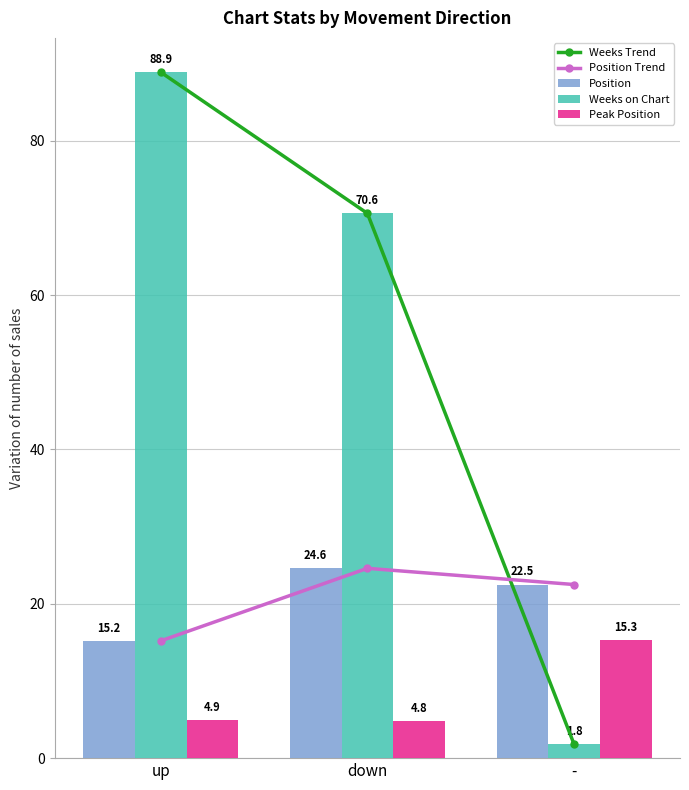

Are the bars horizontal?

No